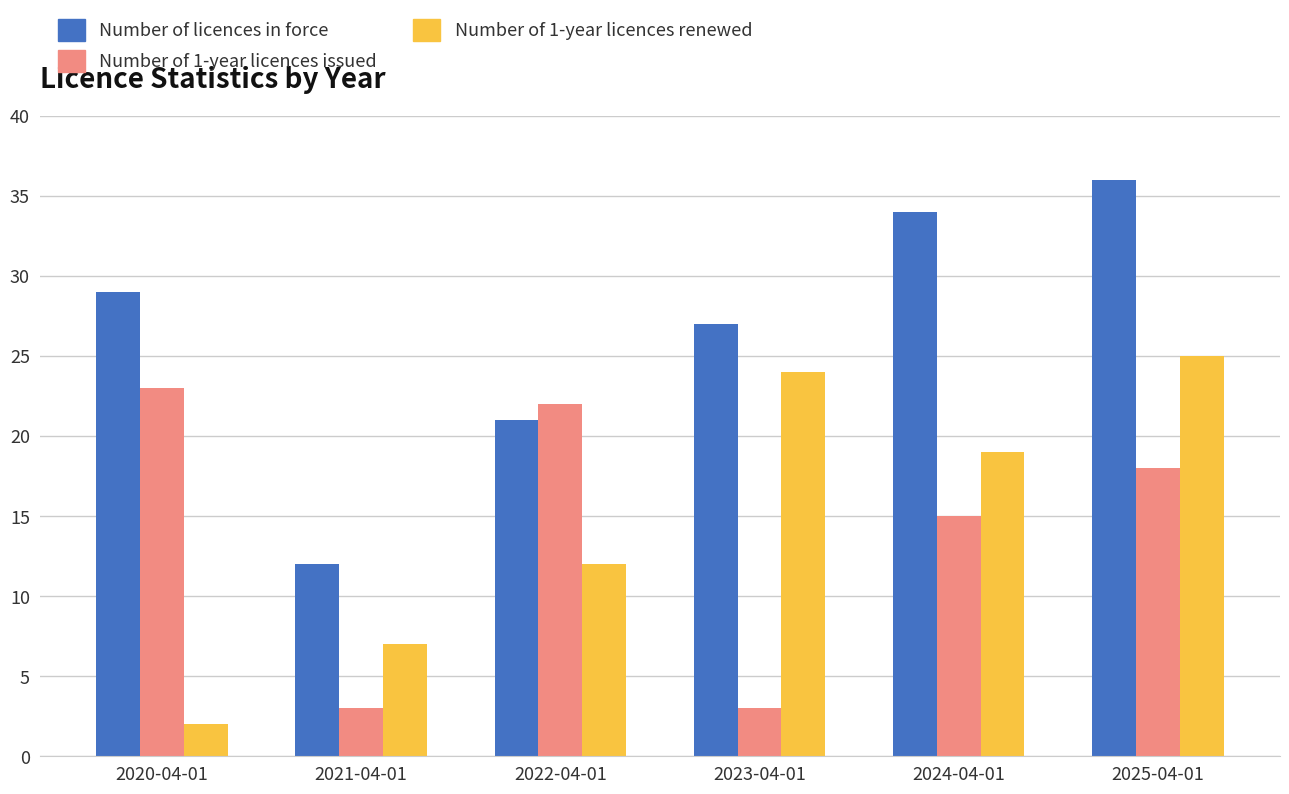

Which category has the lowest value across all series?

2020-04-01